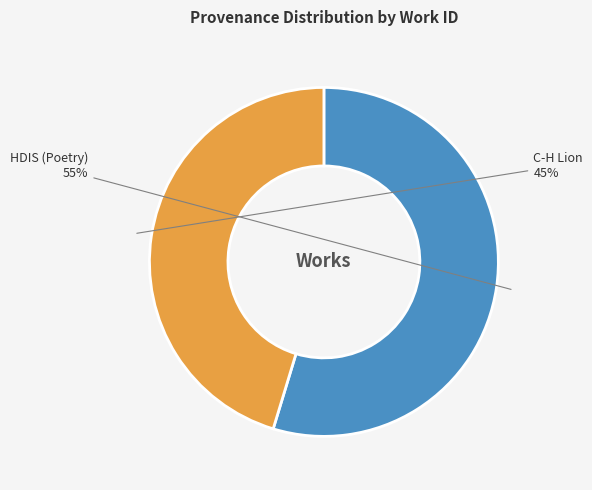

The HDIS (Poetry) slice represents 48% of the pie. True or false?

False